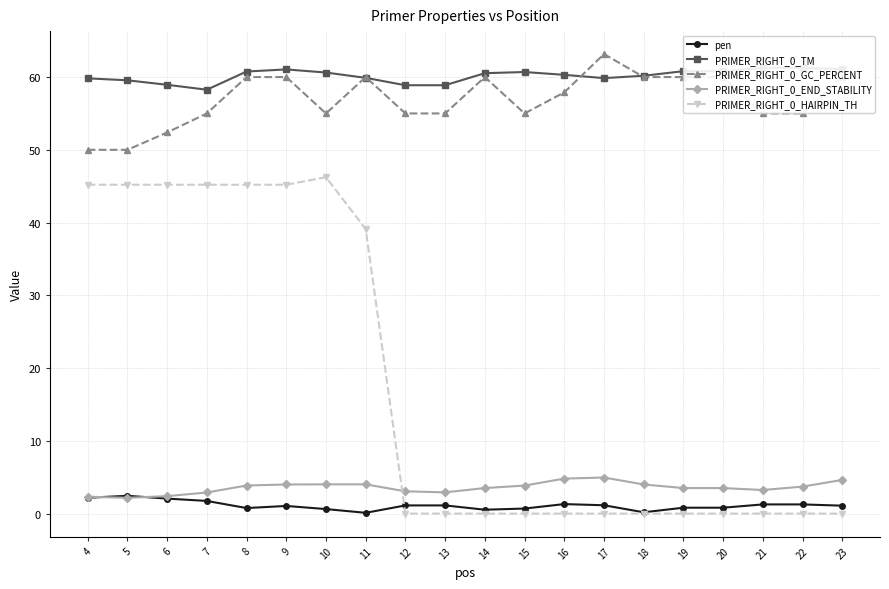

At which category does PRIMER_RIGHT_0_TM reach its first local valley?

7